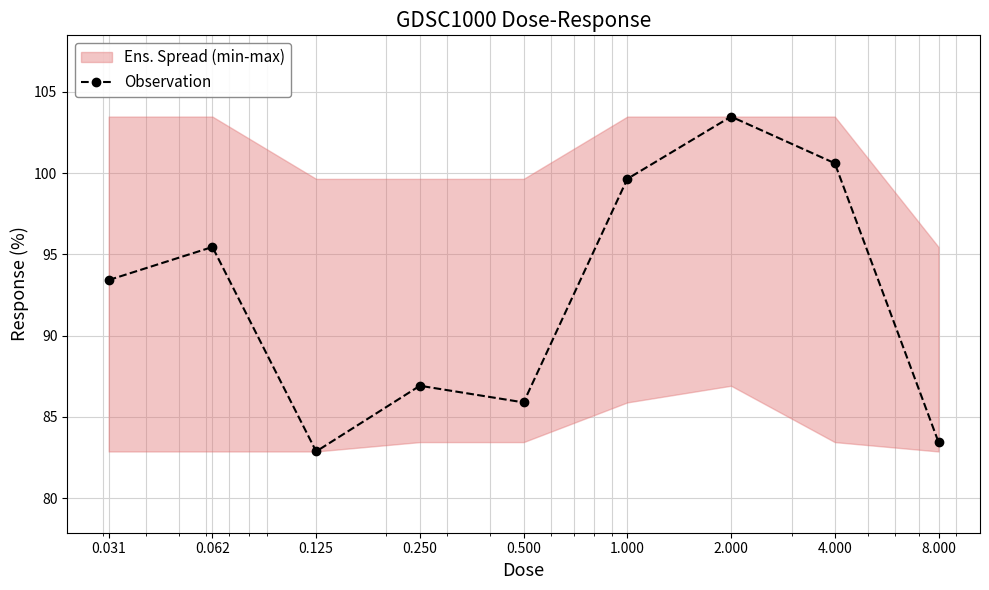

At which category does the data reach its first local valley?

0.125